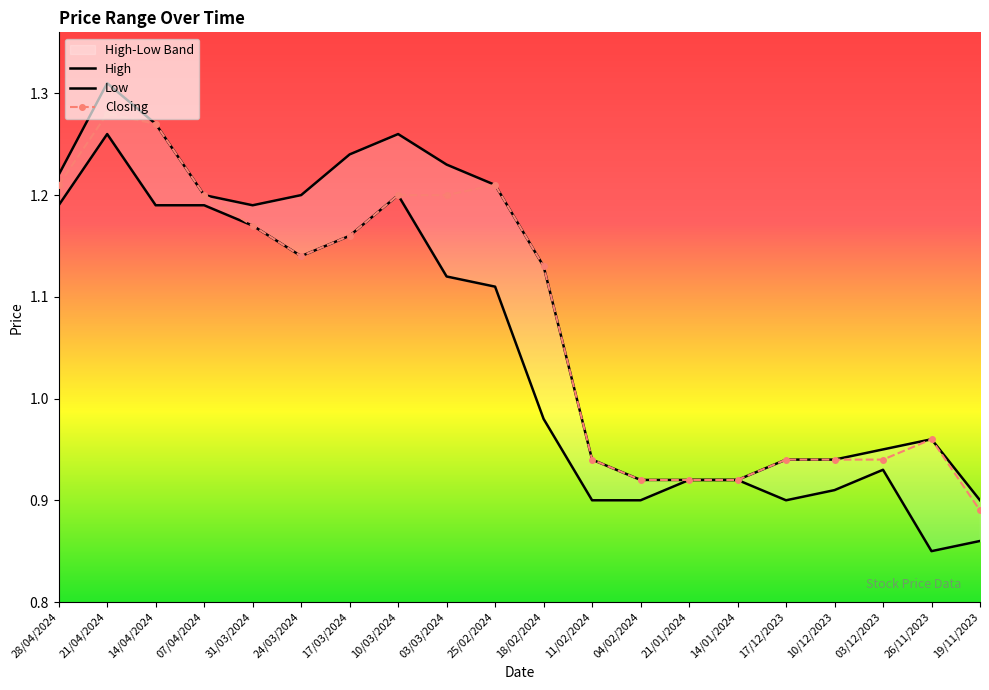

Reading left to right, list all the values displayed in this chart.

High: 1.2	1.3	1.3	1.2	1.2	1.2	1.2	1.3	1.2	1.2	1.1	0.9	0.9	0.9	0.9	0.9	0.9	0.9	1.0	0.9
Low: 1.2	1.3	1.2	1.2	1.2	1.1	1.2	1.2	1.1	1.1	1.0	0.9	0.9	0.9	0.9	0.9	0.9	0.9	0.8	0.9
Closing: 1.2	1.3	1.3	1.2	1.2	1.1	1.2	1.2	1.2	1.2	1.1	0.9	0.9	0.9	0.9	0.9	0.9	0.9	1.0	0.9